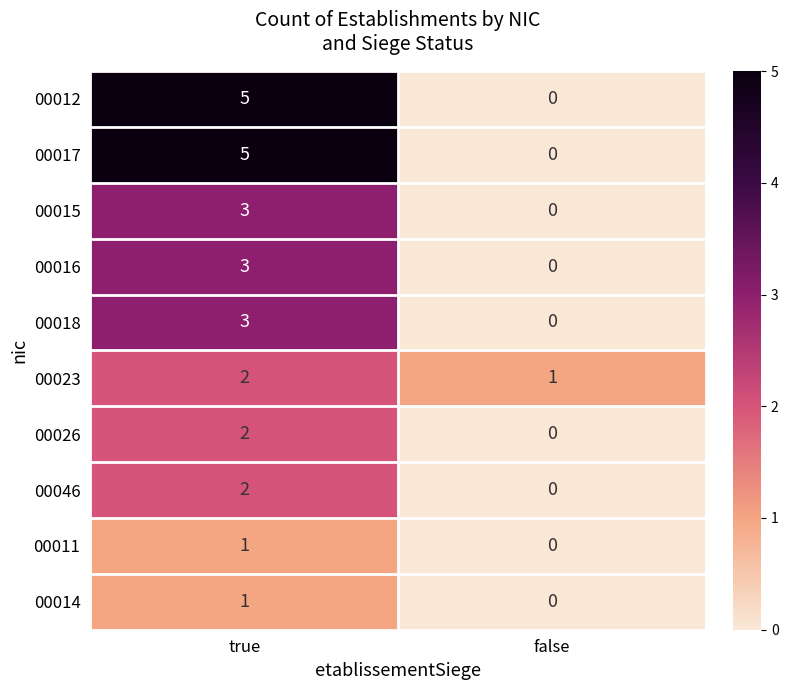

What is the difference between the maximum and minimum values in the 00016 series?

3